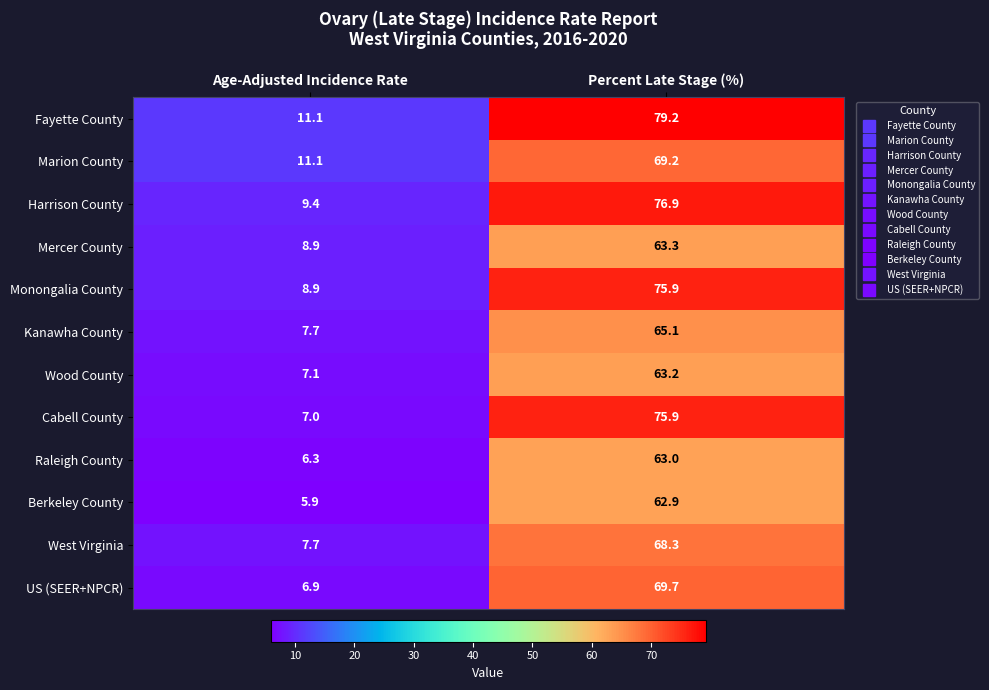

Count the number of data series in this chart.

12